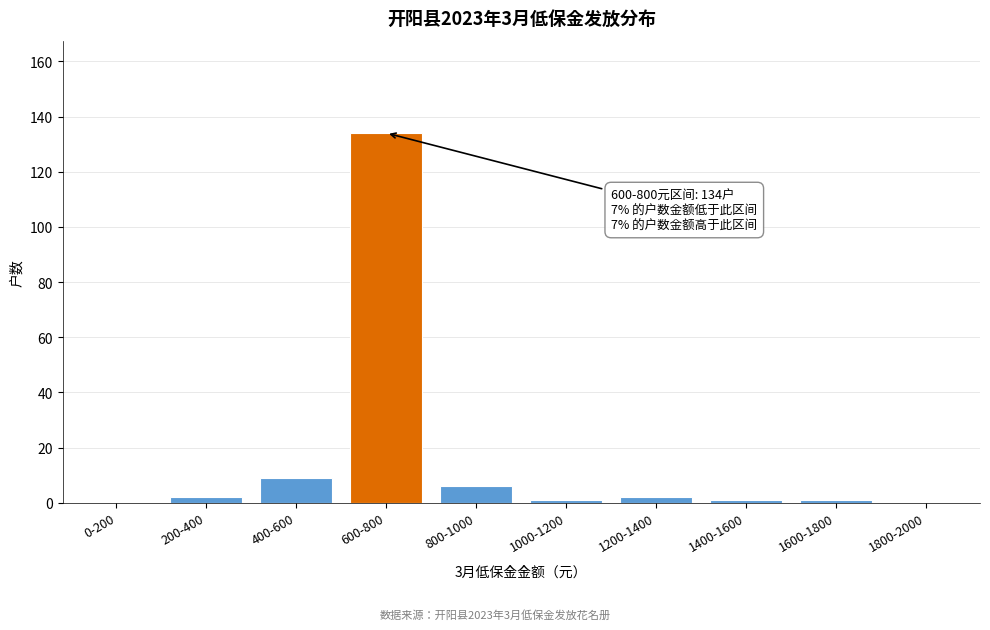

Reading right to left, extract all data points from this chart.

1800-2000=0	1600-1800=1	1400-1600=1	1200-1400=2	1000-1200=1	800-1000=6	600-800=134	400-600=9	200-400=2	0-200=0